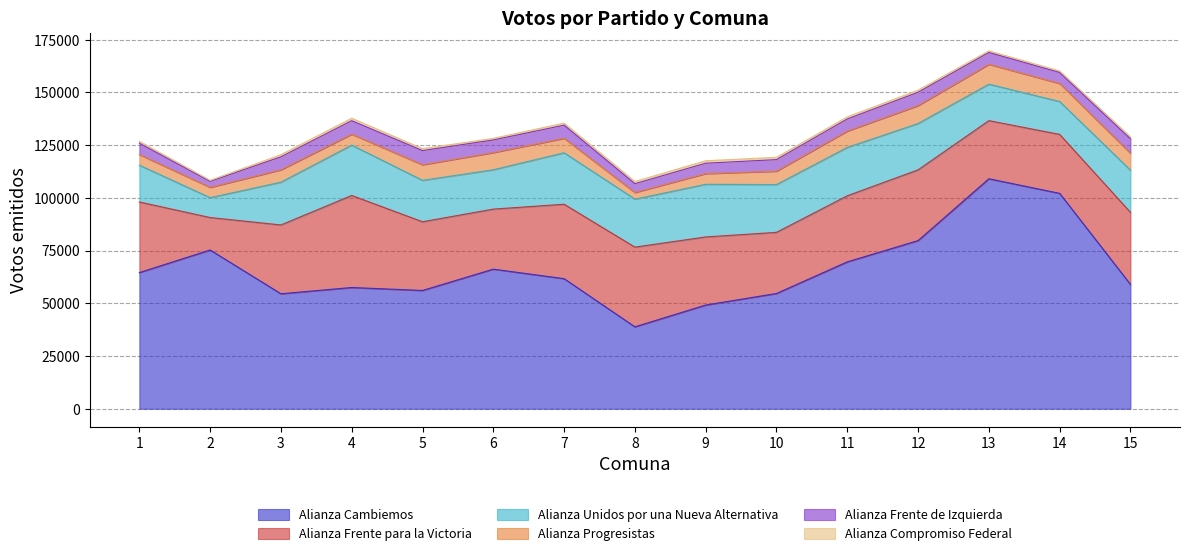

What is the difference between the highest and lowest values at 1?

63649